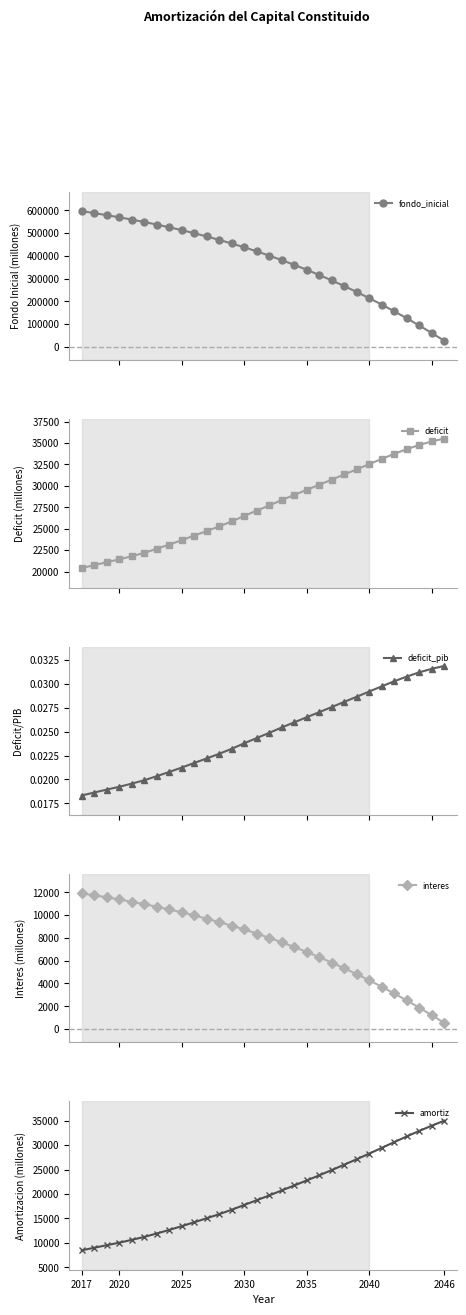

True or false: deficit has more than 2 interior local peaks.

False